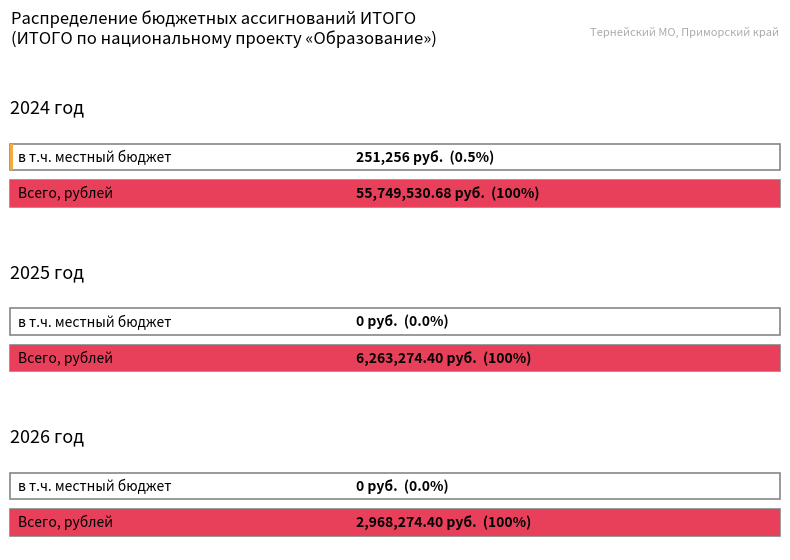

Reading left to right, list all the values displayed in this chart.

Всго, рублей: 55749530.7	6263274.4	2968274.4
в т.ч. за счёт средст местного бюджета: 251256.3	0.0	0.0